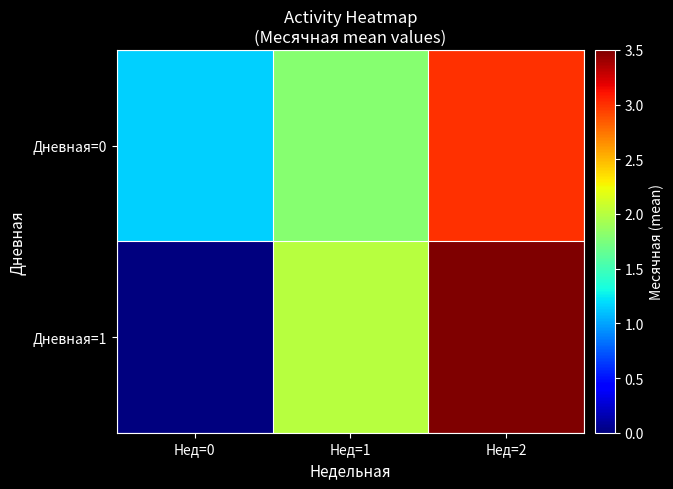

List the series in order of their peak value, highest first.

Дневная=1, Дневная=0